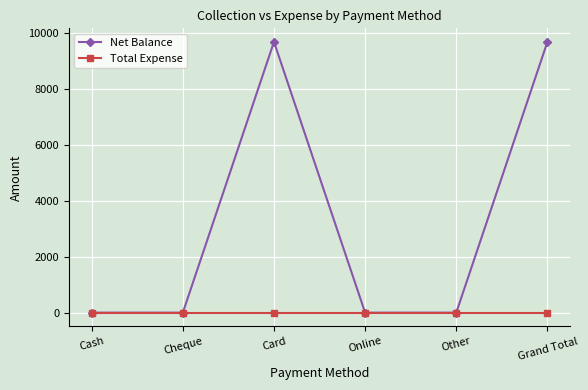

Which series has the widest spread of values?

Net Balance